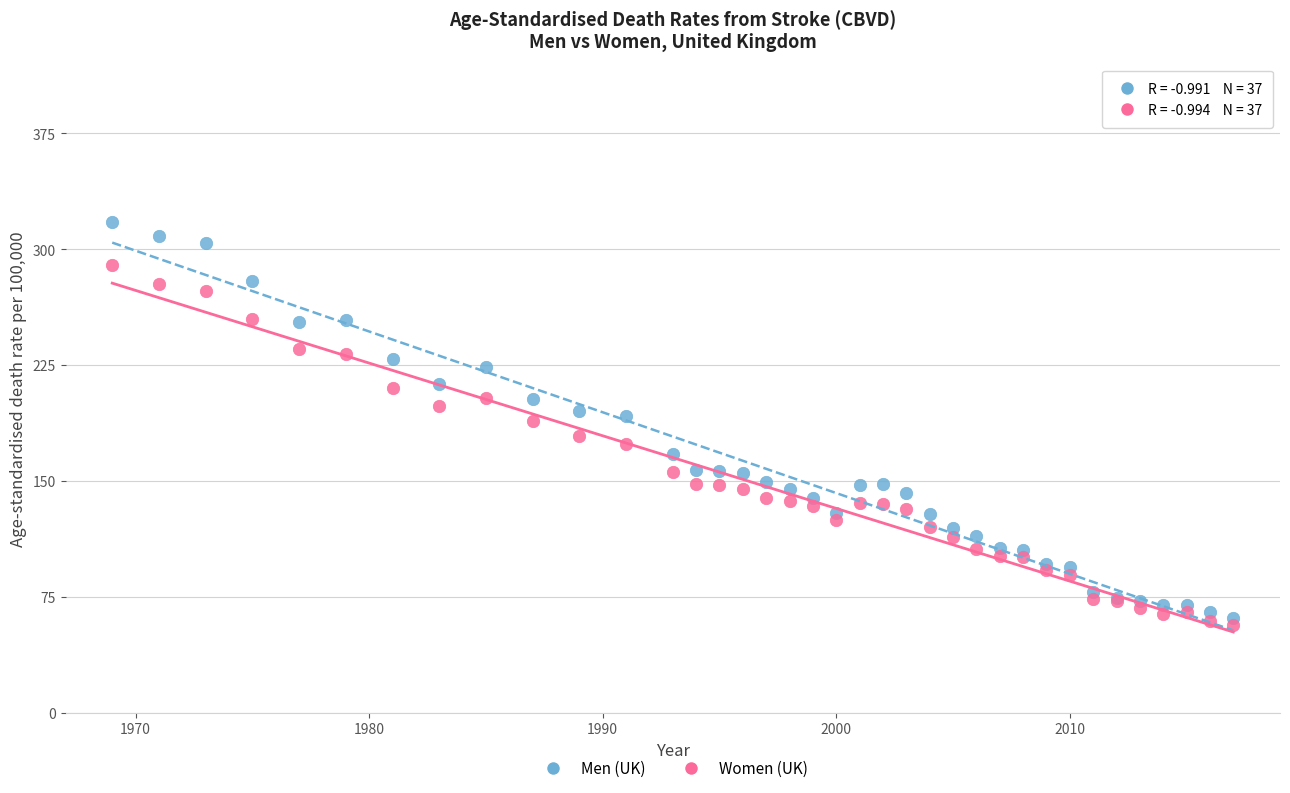

Which series reaches the minimum Y coordinate?

Women (UK)